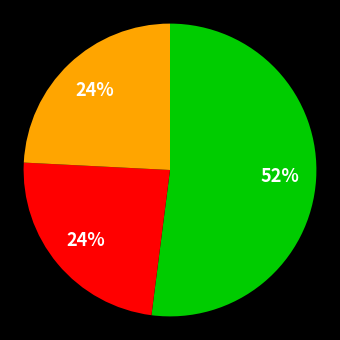

To the nearest percent, what is the difference between the largest and smallest slice percentages?

28%